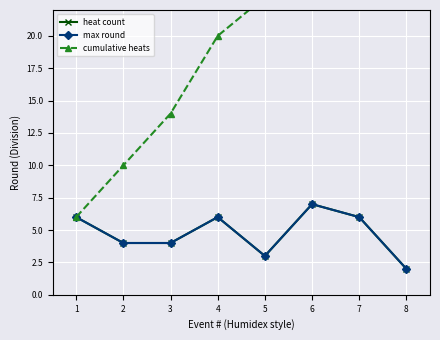

The value of heat count at 2 is 3. True or false?

False